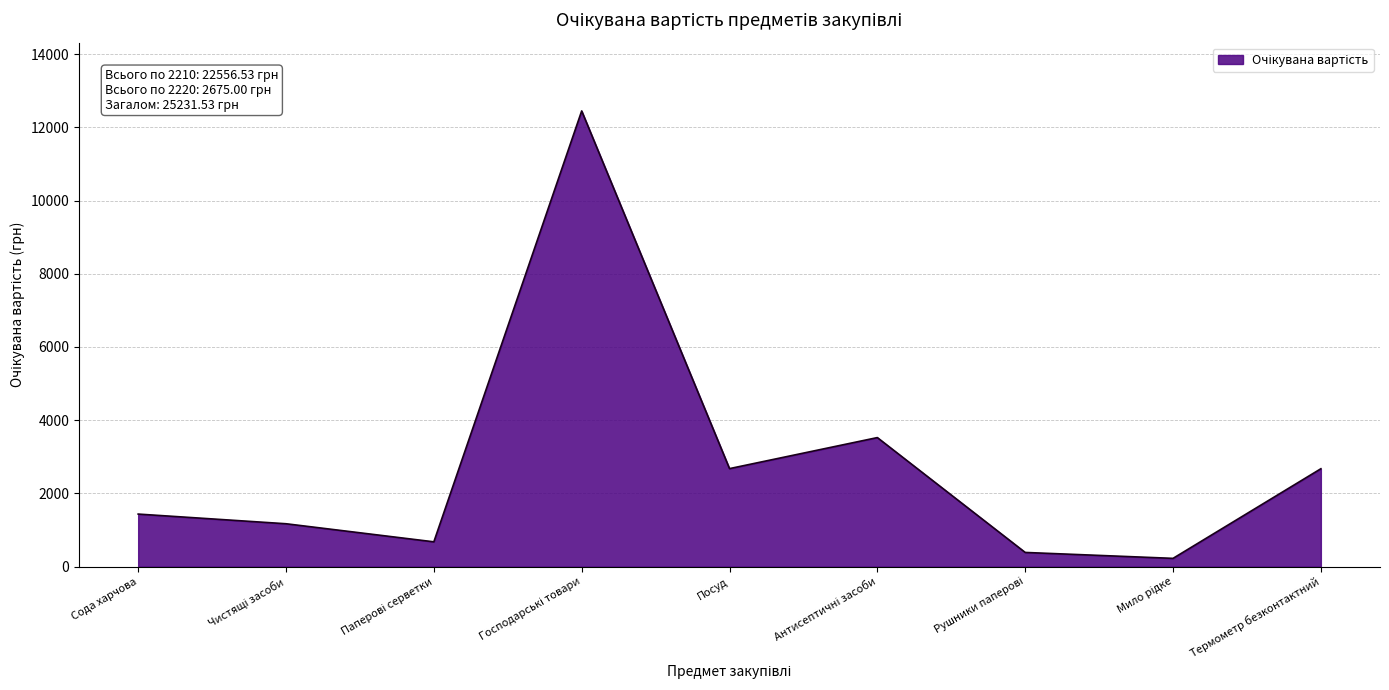

What is the greatest value displayed?

12447.2